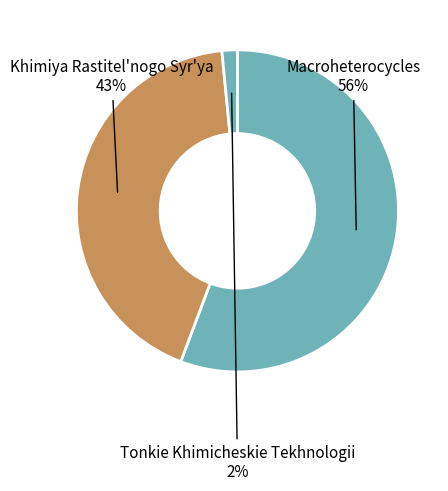

What is the largest slice in the pie chart?

Macroheterocycles